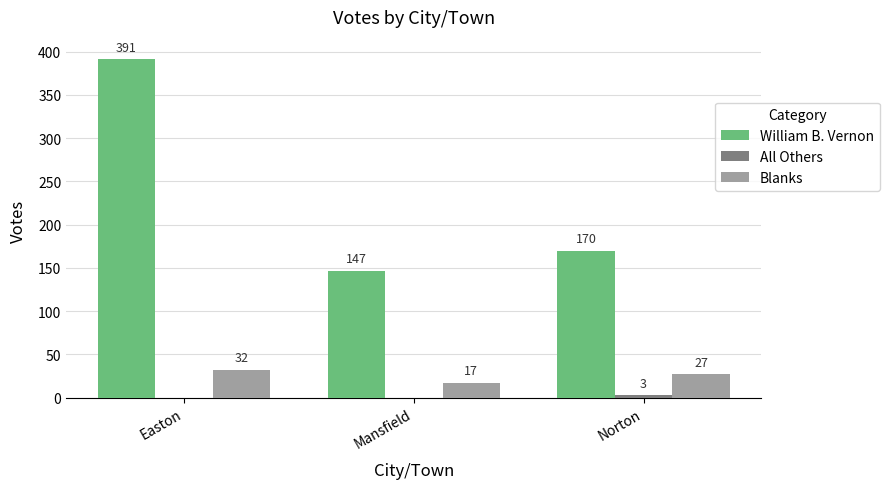

Which label corresponds to the largest value in the chart?

Easton